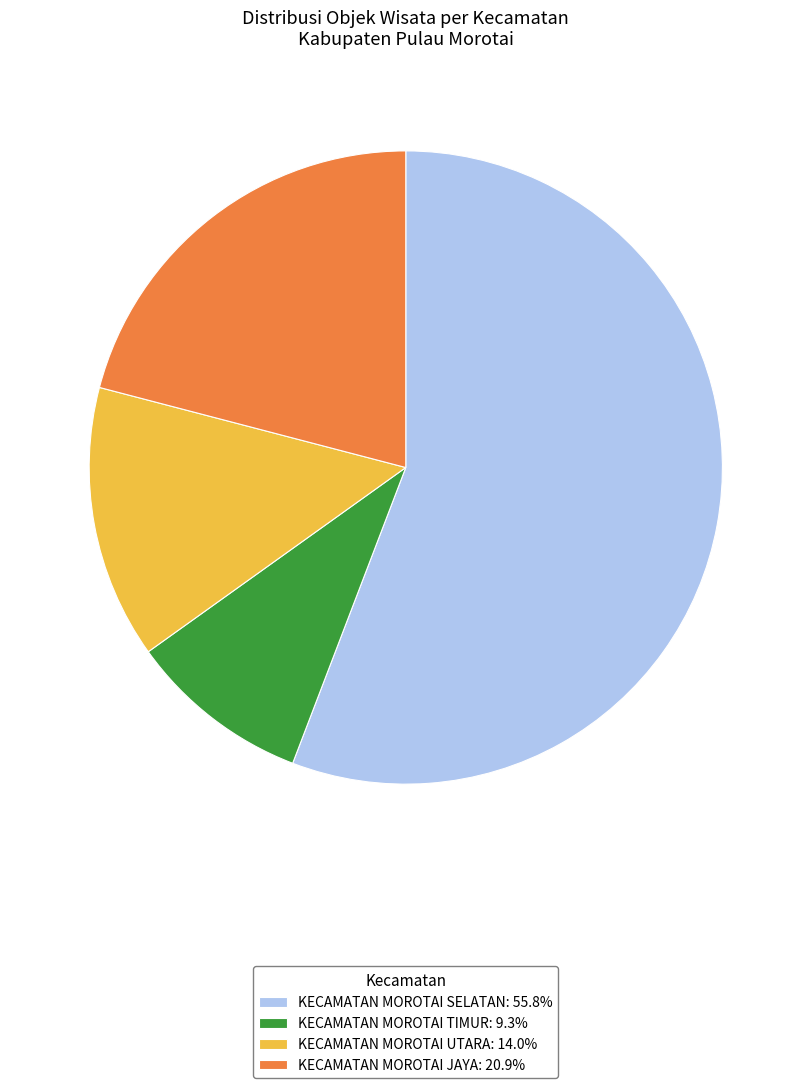

Approximately how many times larger is the value at KECAMATAN MOROTAI SELATAN compared to KECAMATAN MOROTAI UTARA?

4.0